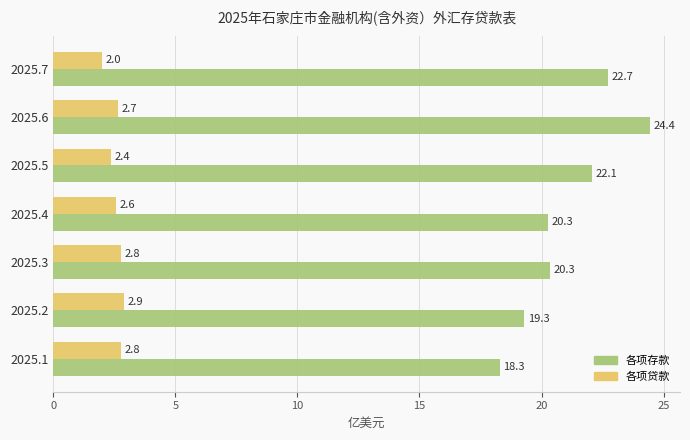

How many values in the 各项贷款 series exceed 2?

6